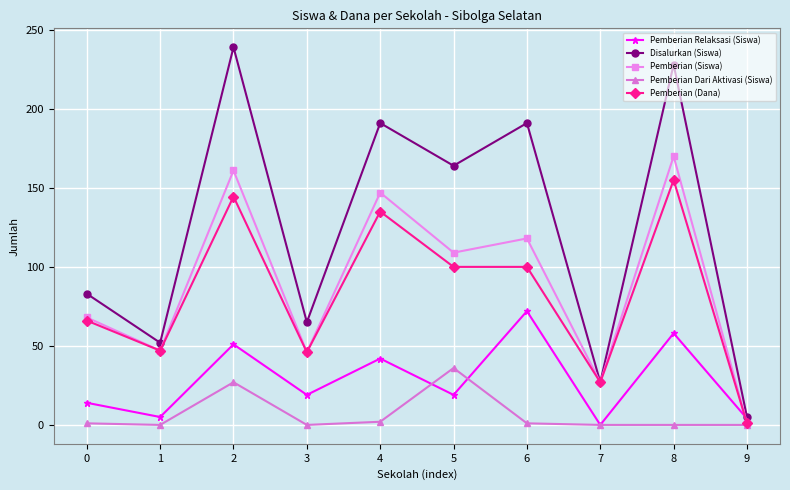

List the series in order of their peak value, highest first.

Disalurkan (Siswa), Pemberian (Siswa), Pemberian (Dana), Pemberian Relaksasi (Siswa), Pemberian Dari Aktivasi (Siswa)